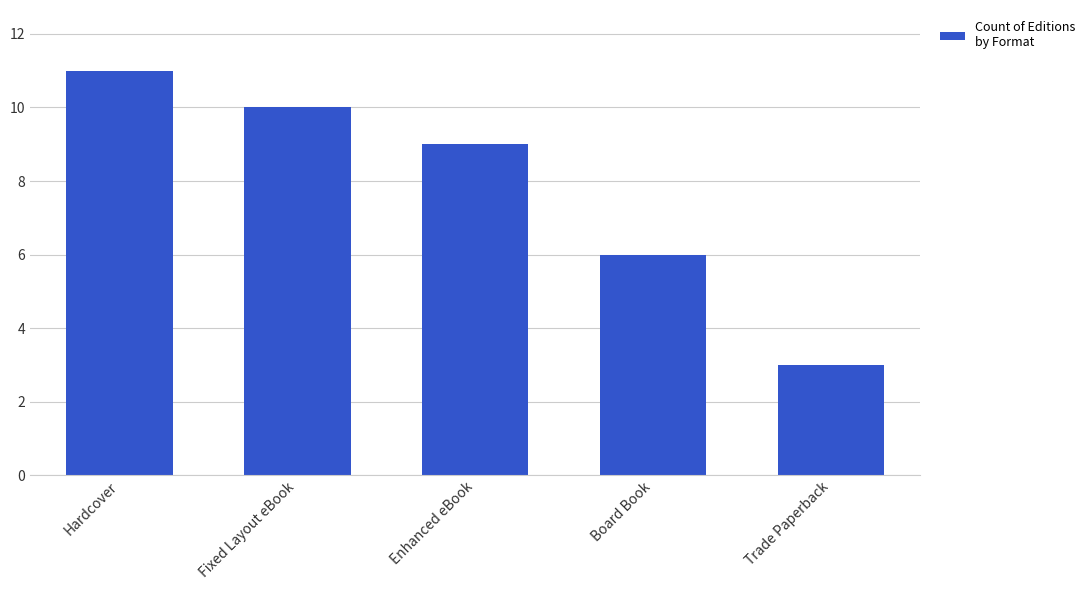

Rank the categories by value from highest to lowest.

Hardcover, Fixed Layout eBook, Enhanced eBook, Board Book, Trade Paperback